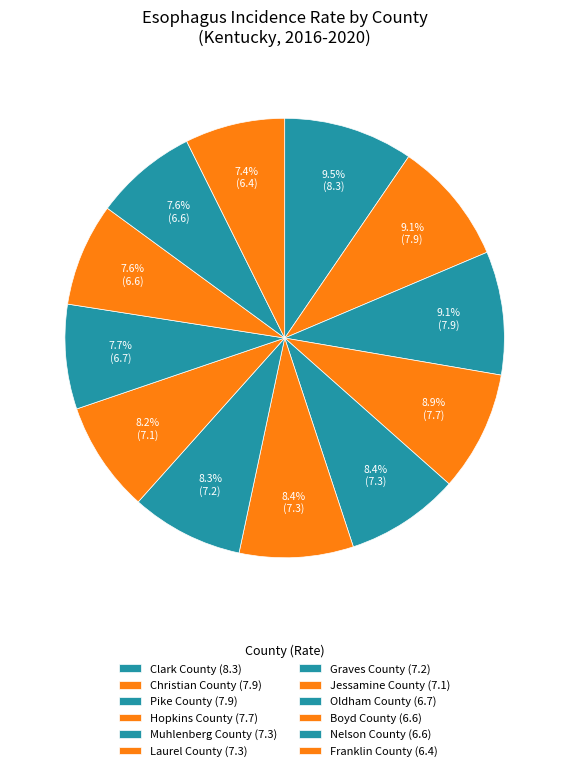

Which slice is the largest?

Clark County